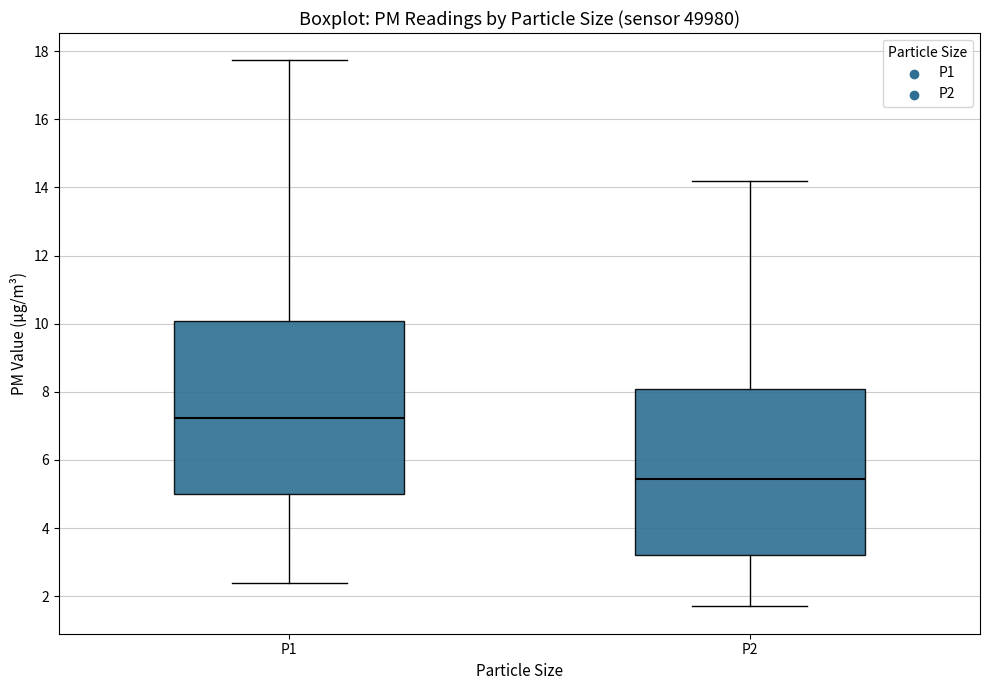

Reading left to right, read every box against the y-axis: the position of its median line, the range the box covers, and the ends of its whiskers. The values are not printed on the chart, so give them approximately, as read against the axis.

P1: median 7.2, box 5.0 to 10.0, whiskers 2.4 to 17.8
P2: median 5.4, box 3.2 to 8.0, whiskers 1.8 to 14.2